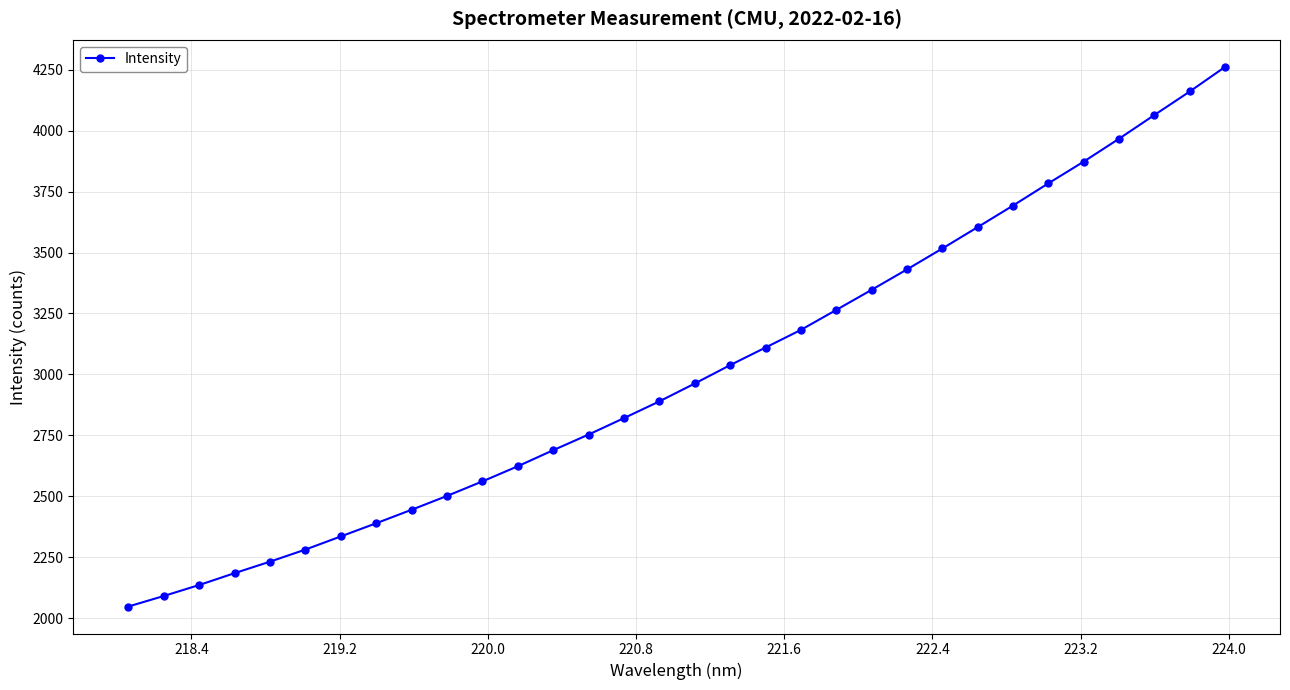

What is the minimum value shown in the chart?

2048.8